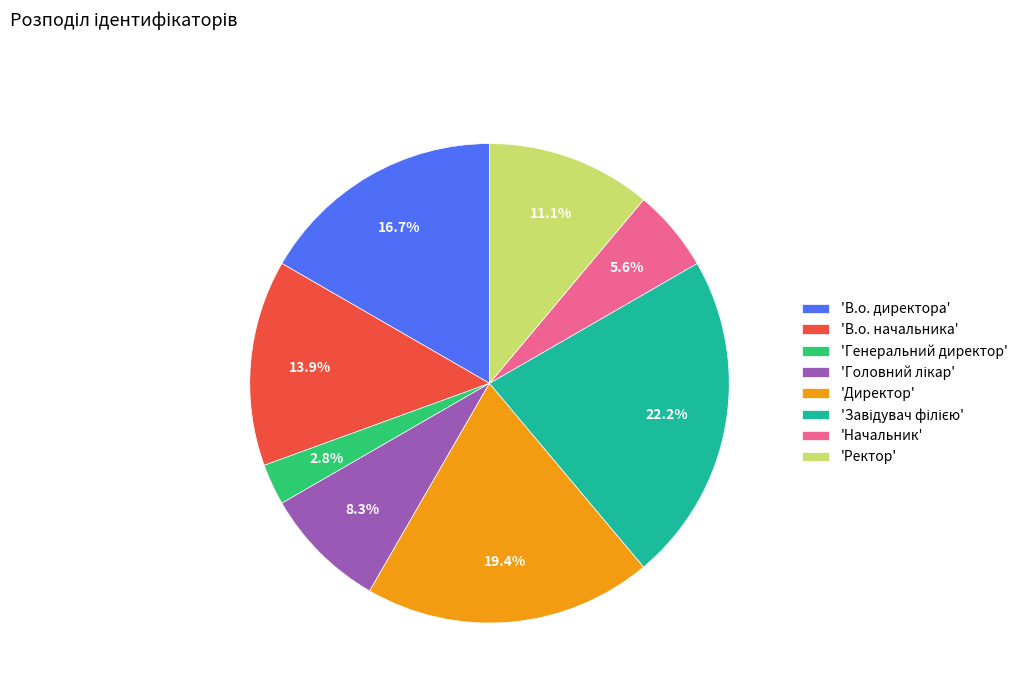

Do 'Начальник' and 'Ректор' together represent more than half of the pie?

No